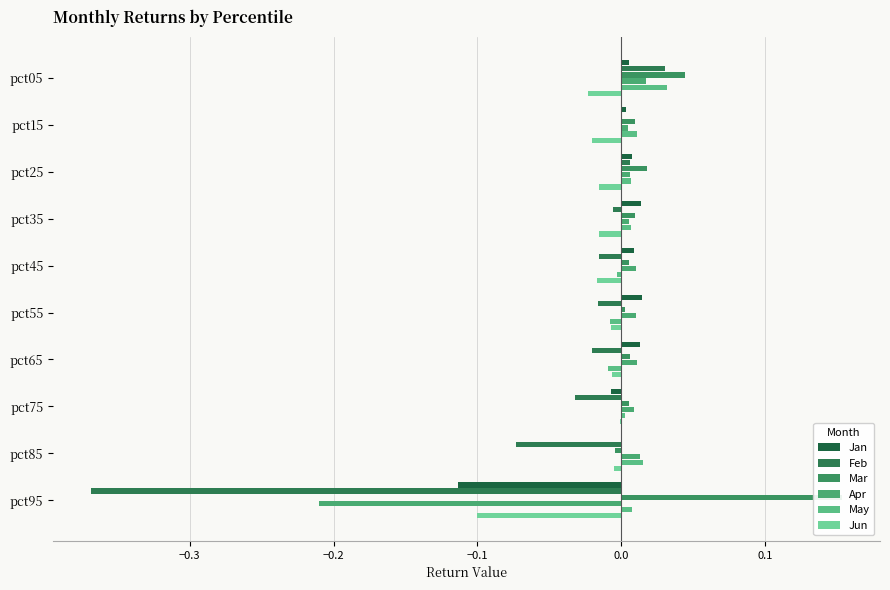

What position from the left is −0.3?

2